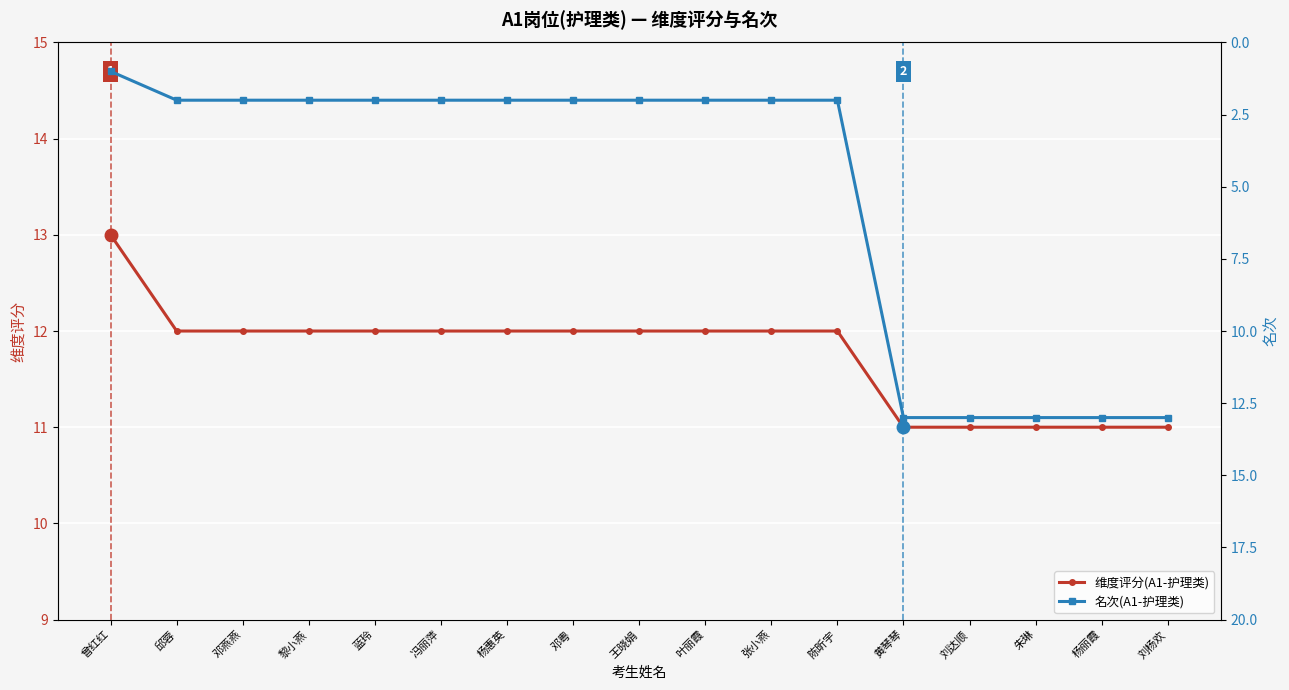

What is the value of the 维度评分(A1-护理类) point at the 16th from the left?

11